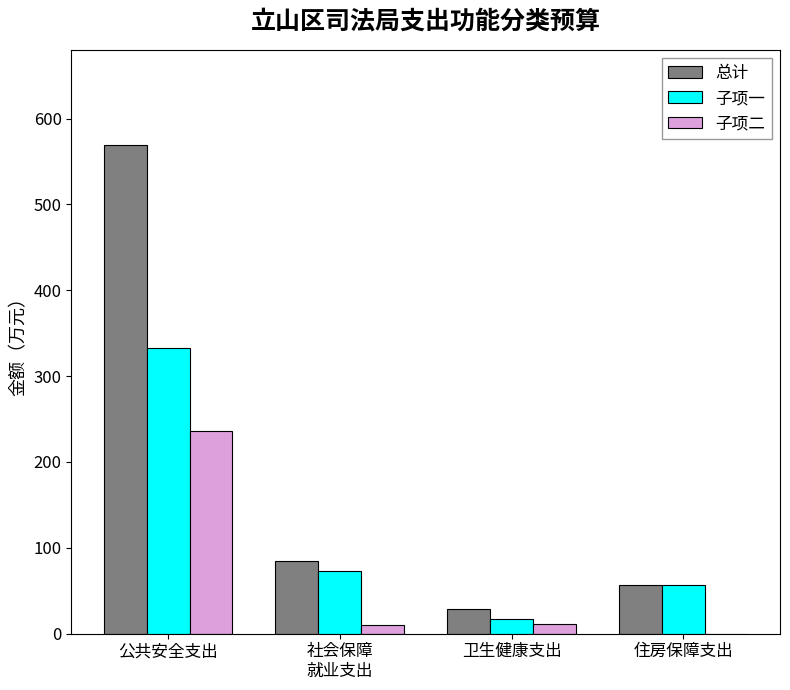

What is the maximum value for 子项二?

236.0